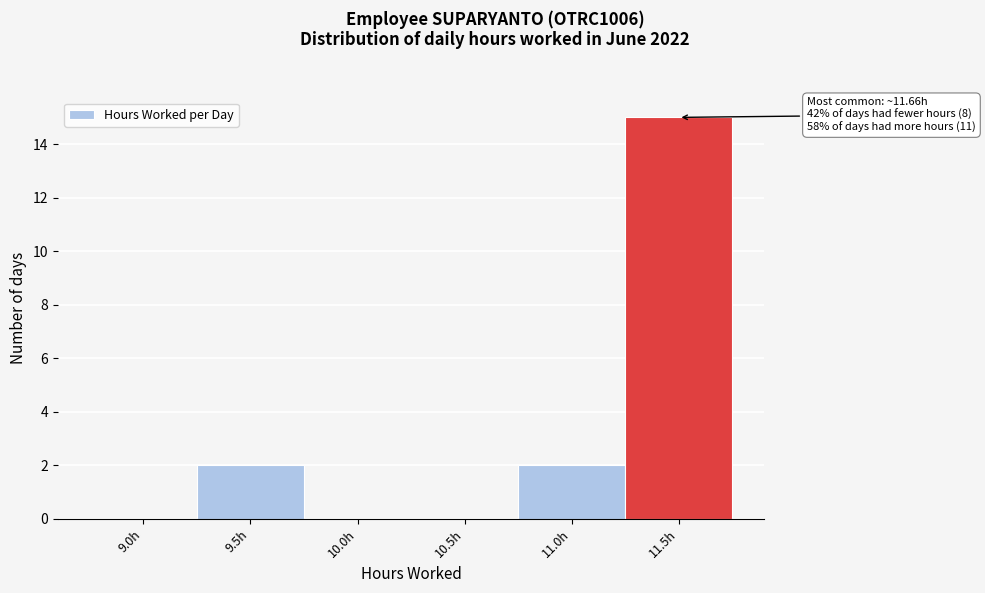

Reading right to left, extract all data points from this chart.

11.5h=15	11.0h=2	10.5h=0	10.0h=0	9.5h=2	9.0h=0